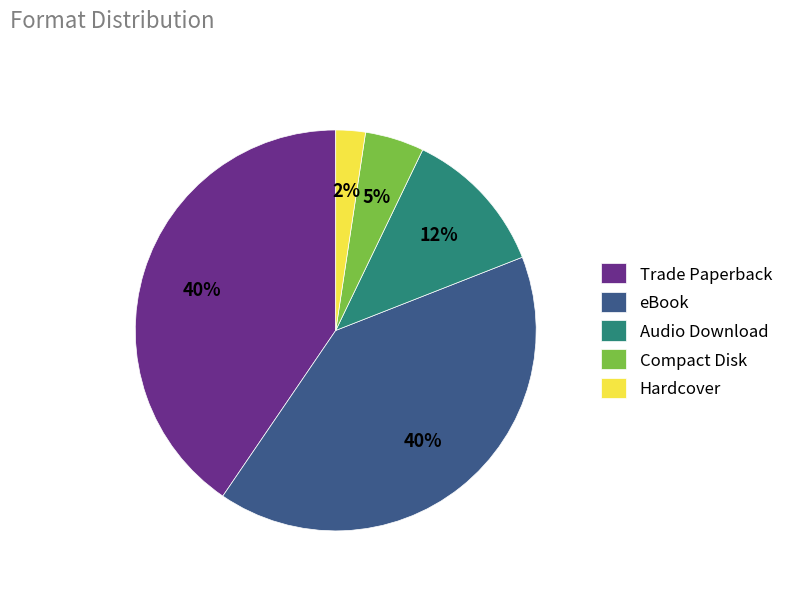

How many segments does this pie chart have?

5